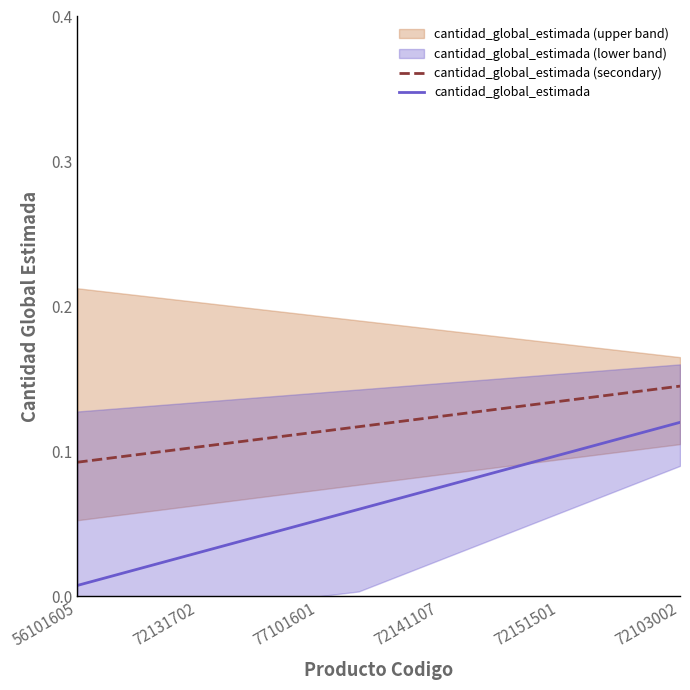

Rank the series by their average value, from highest to lowest.

cantidad_global_estimada (secondary), cantidad_global_estimada